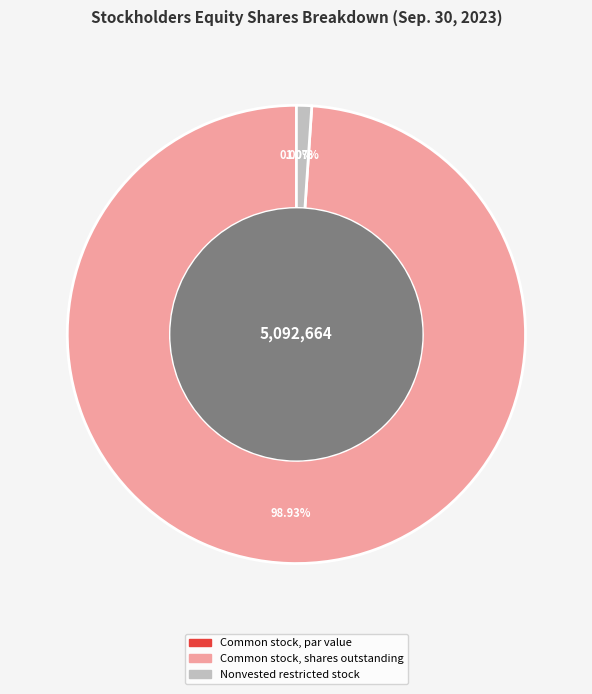

What is the largest slice in the pie chart?

Common stock, shares outstanding